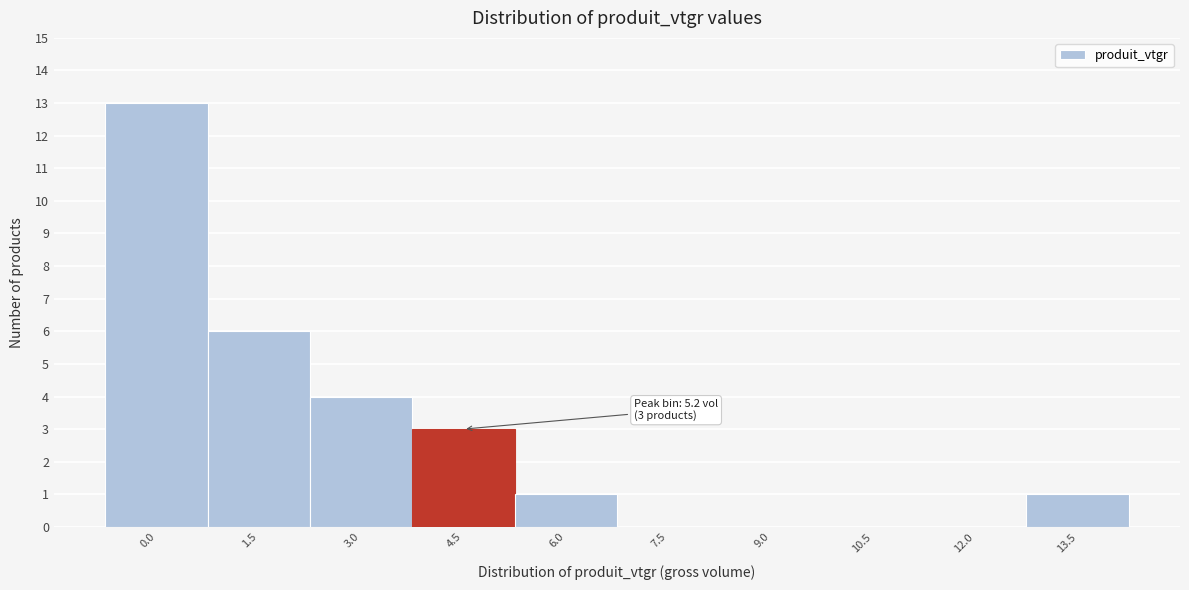

Reading left to right, extract all data points from this chart.

0.0=13	1.5=6	3.0=4	4.5=3	6.0=1	7.5=0	9.0=0	10.5=0	12.0=0	13.5=1